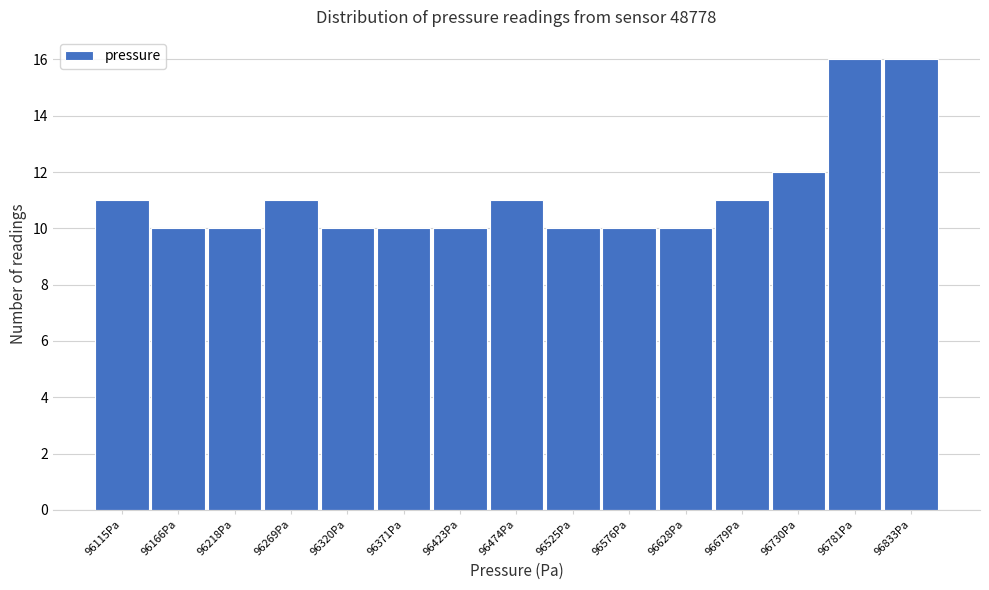

Reading right to left, list all the values displayed in this chart.

96833Pa=16	96781Pa=16	96730Pa=12	96679Pa=11	96628Pa=10	96576Pa=10	96525Pa=10	96474Pa=11	96423Pa=10	96371Pa=10	96320Pa=10	96269Pa=11	96218Pa=10	96166Pa=10	96115Pa=11